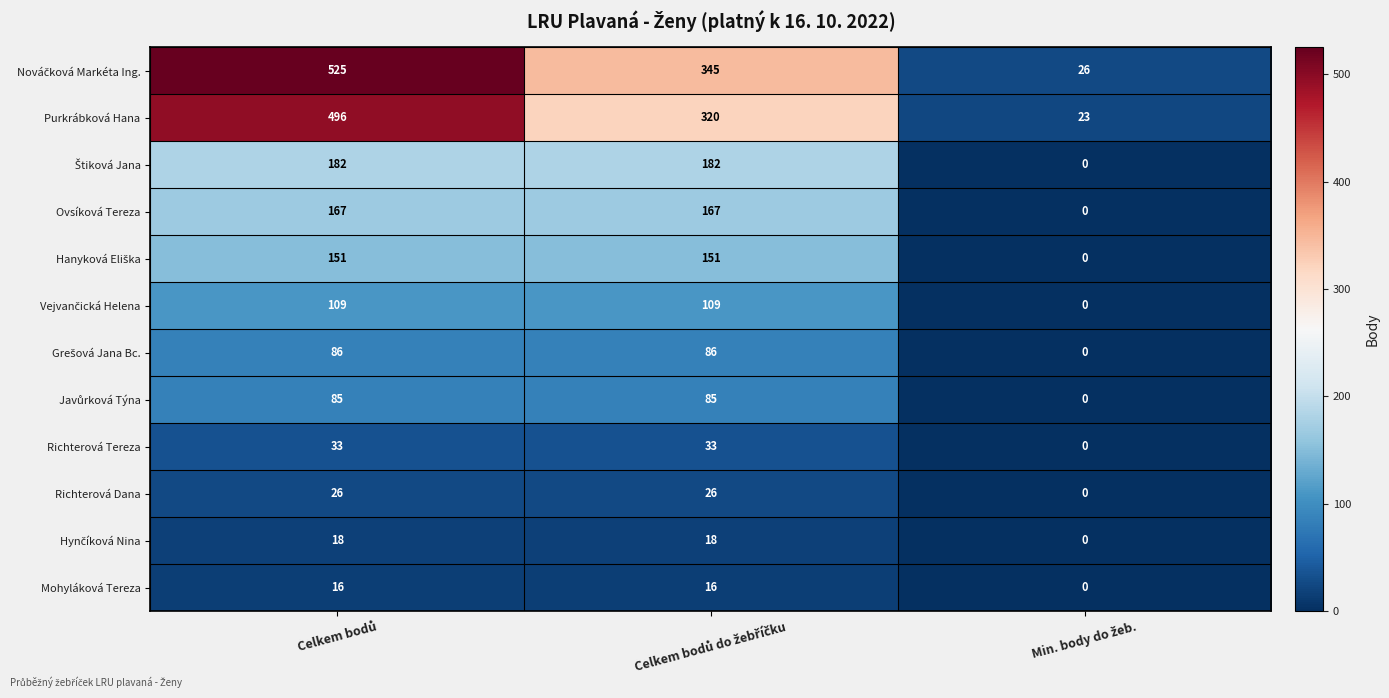

What is the maximum value for Richterová Dana?

26